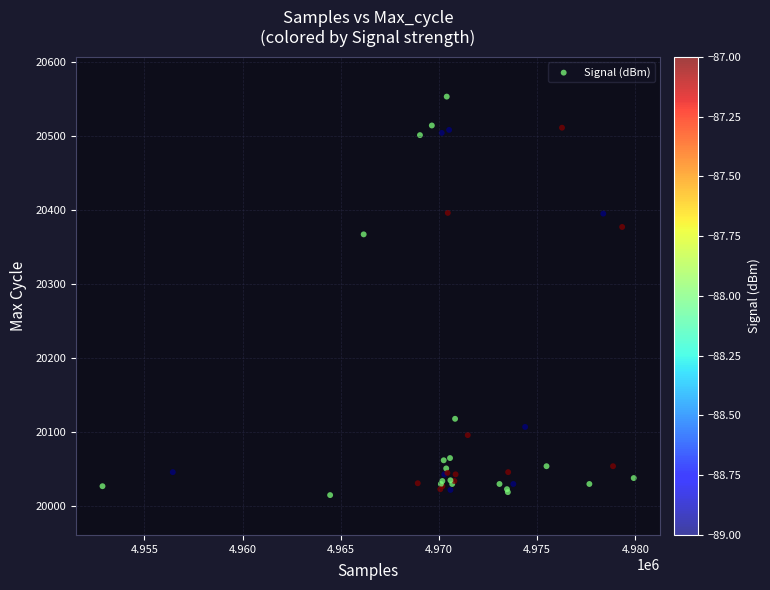

What Y value in the scatter plot is closest to 20284?

20367